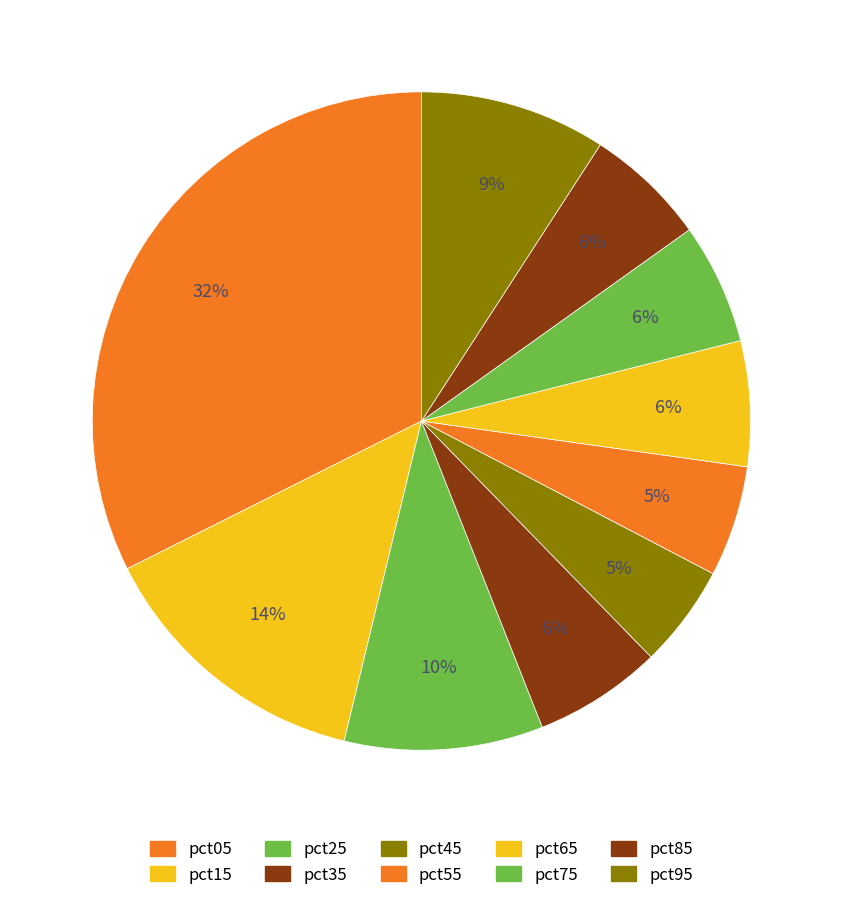

How many slices are in this pie chart?

10